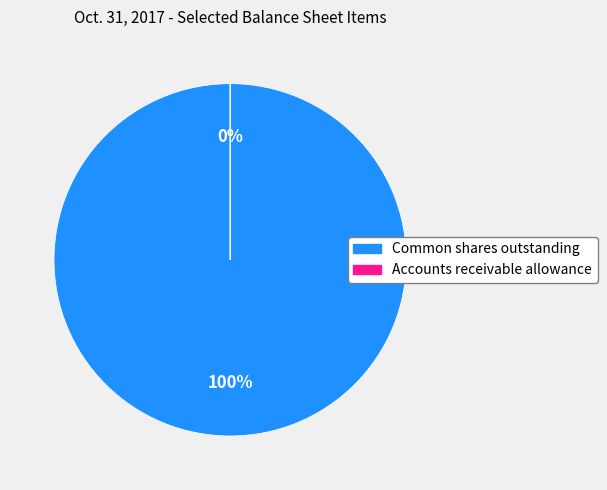

True or false: Common shares, shares outstanding accounts for 99% of the total.

False